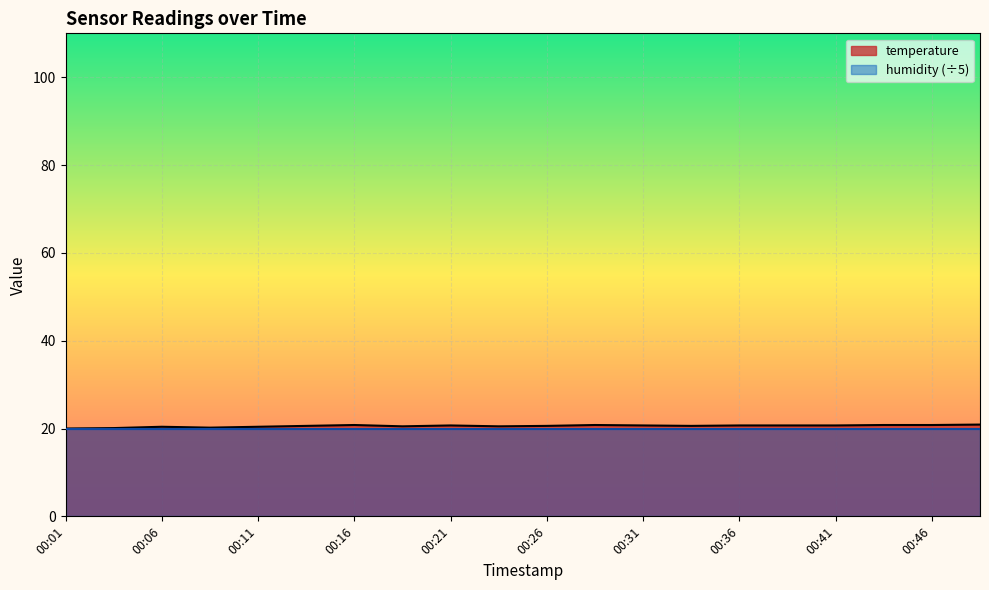

How many series are shown in this chart?

2